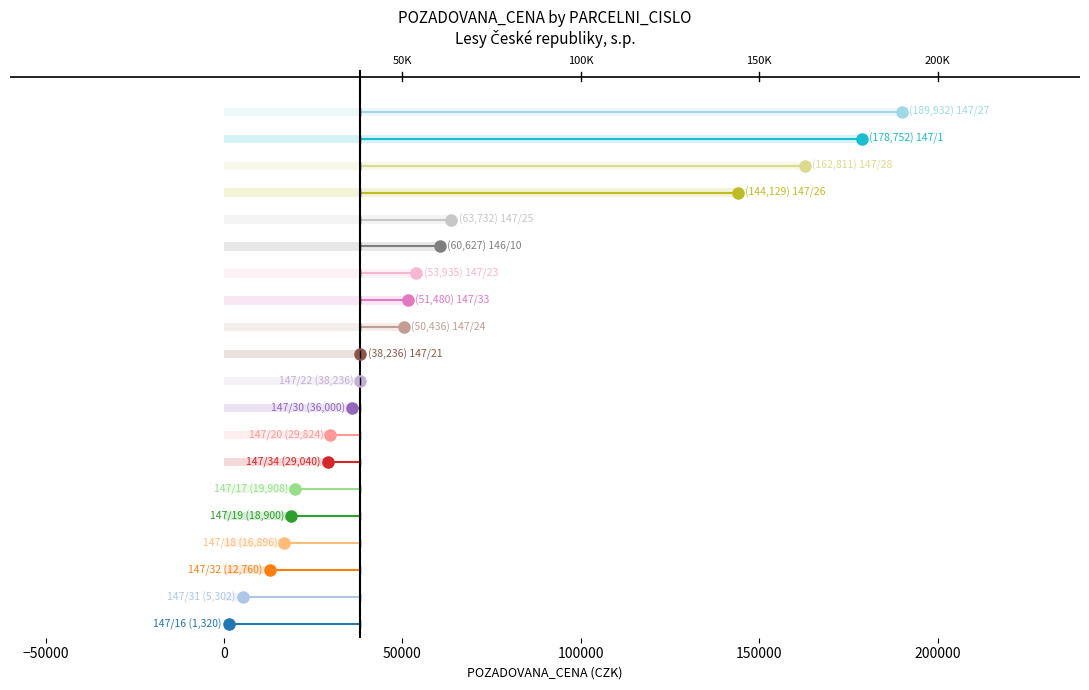

What is the greatest value displayed?

189932